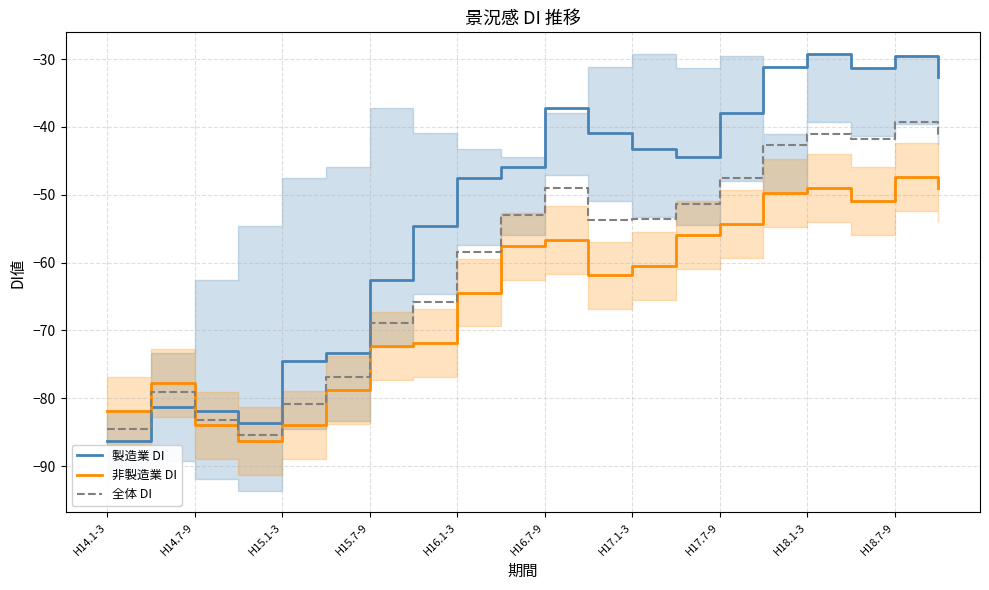

After their last crossing, which series has the higher values: 全体 DI or 製造業 DI?

製造業 DI